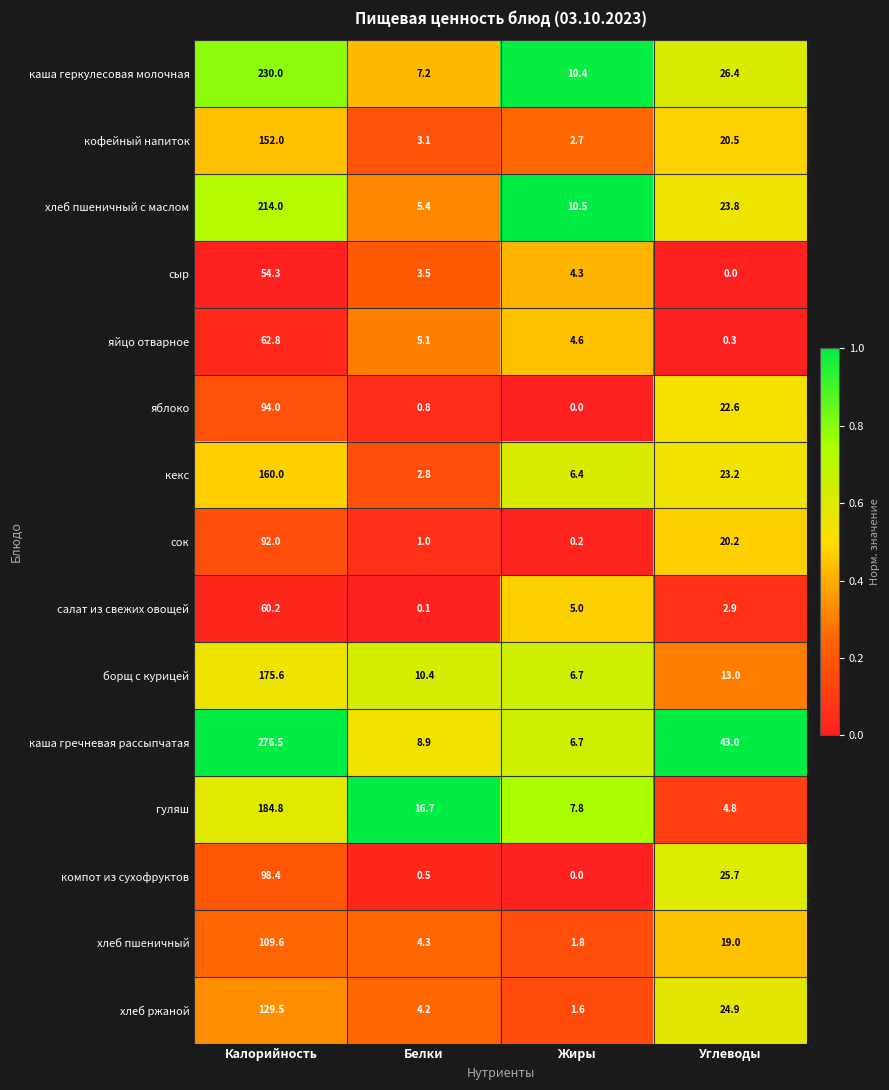

The value of гуляш at Калорийность is 257.4. True or false?

False